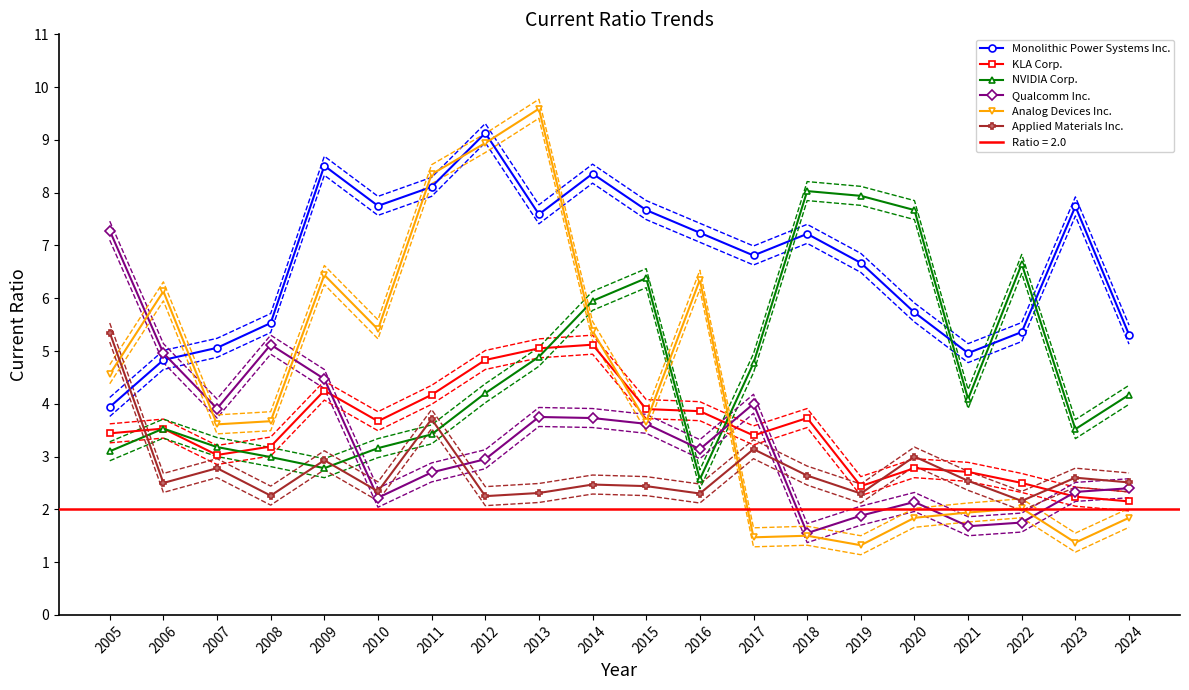

True or false: Analog Devices Inc. and KLA Corp. cross at least once.

True